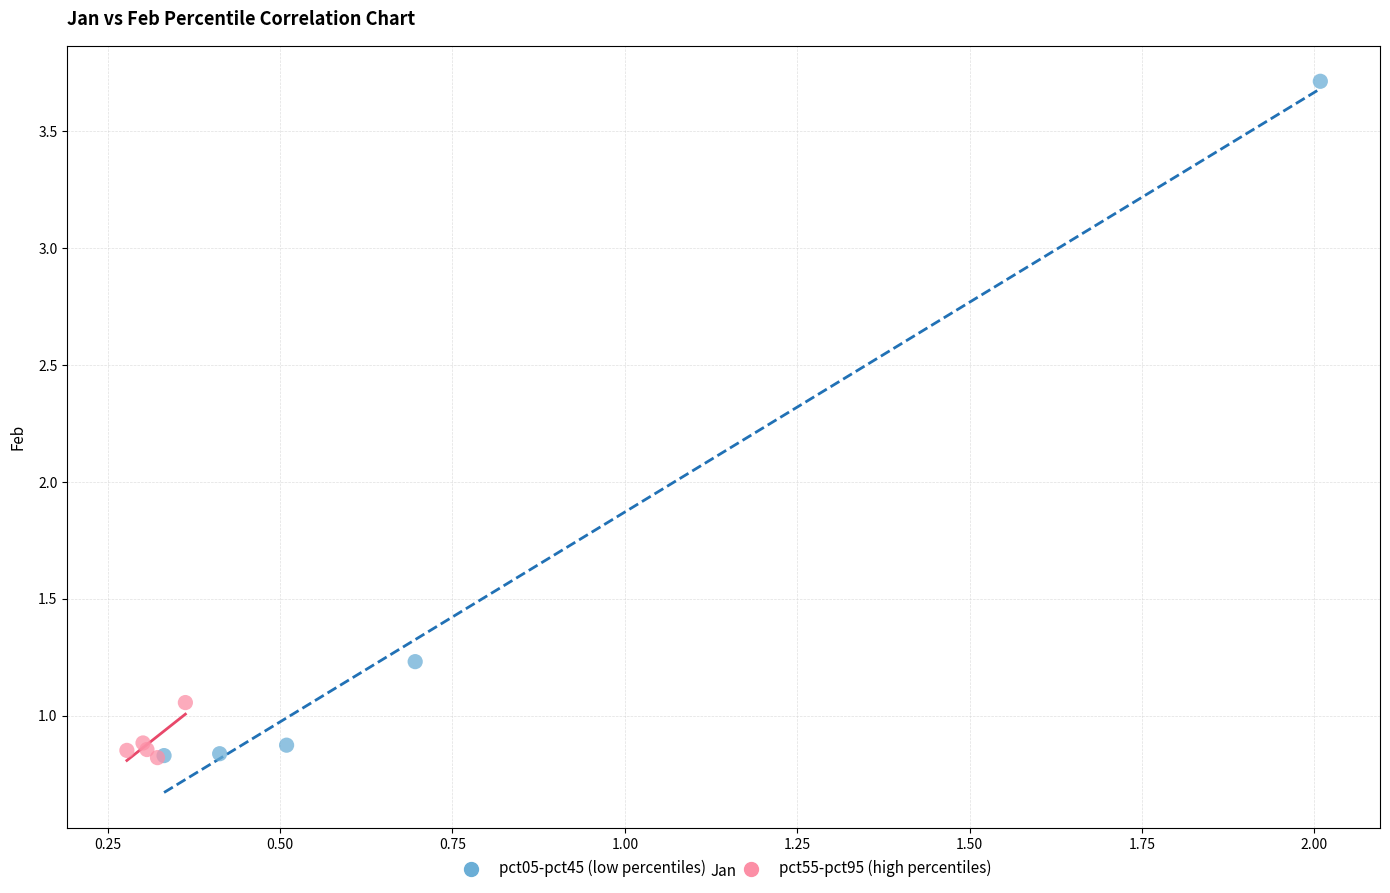

Which series contains the highest Y value?

pct05-pct45 (low percentiles)